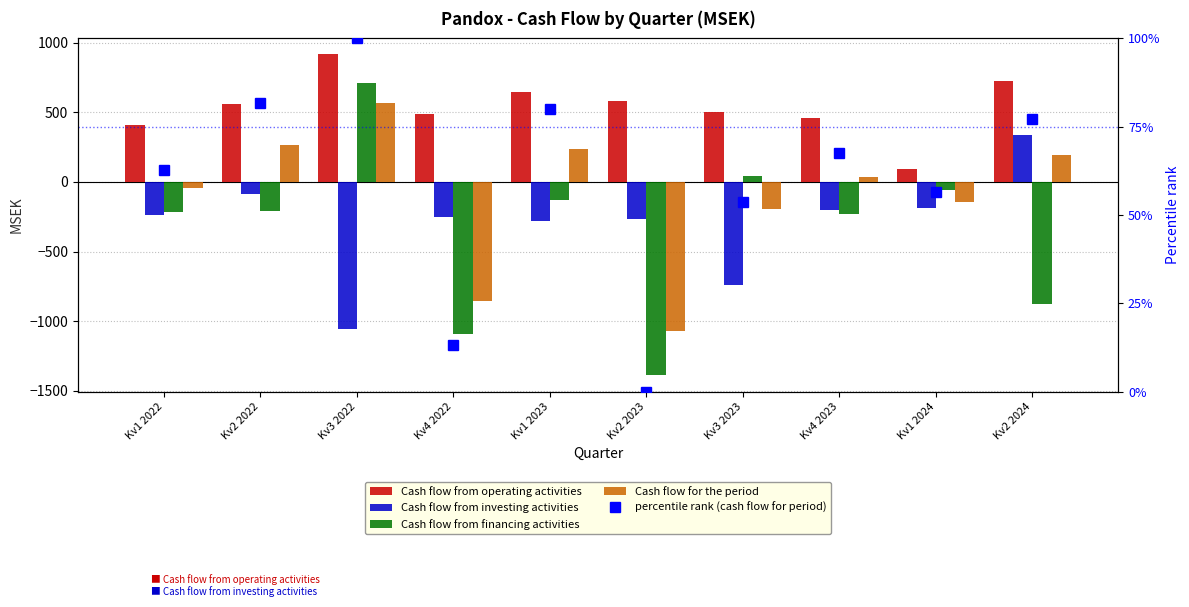

Is the value of Cash flow for the period at Kv4 2022 greater than the value of Cash flow from financing activities at Kv2 2023?

Yes